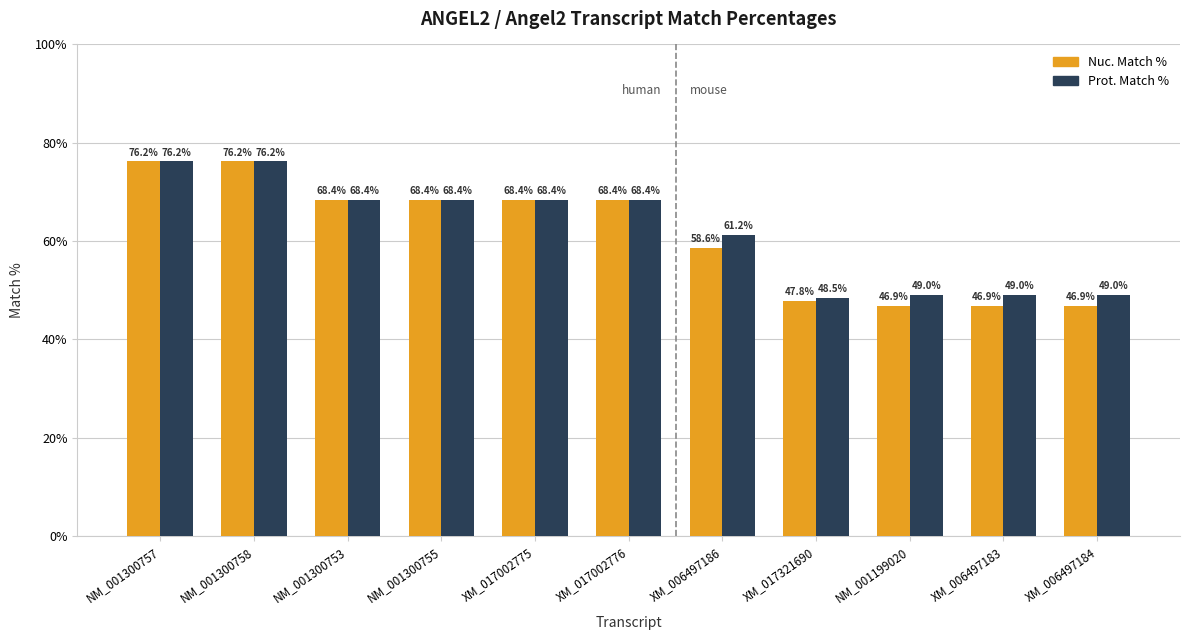

Rank the series by their average value, from lowest to highest.

Nuc. Match %, Prot. Match %